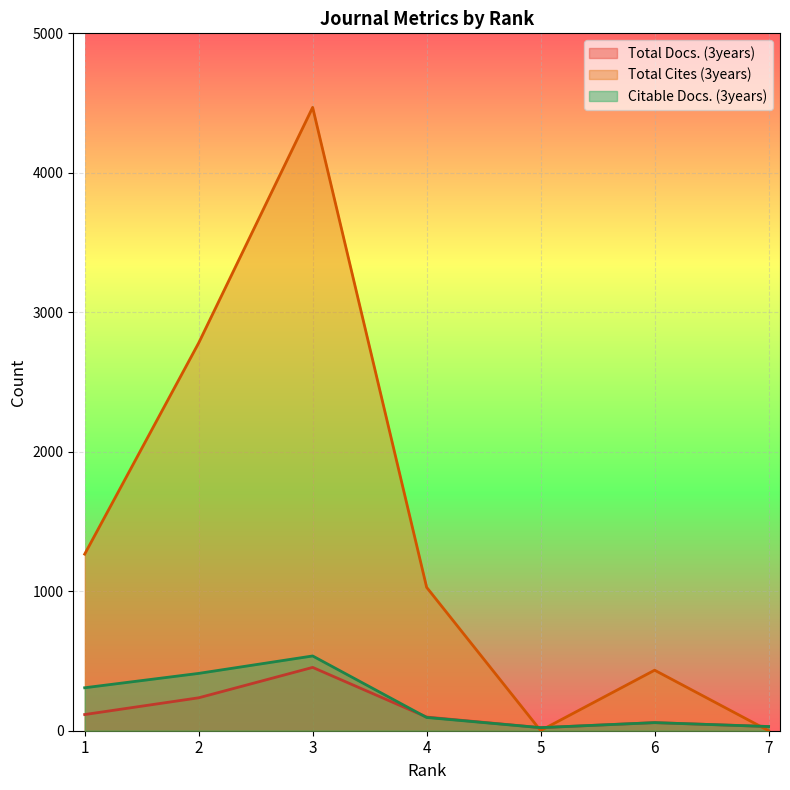

At which label is Total Docs. (3years) closest to 238?

2